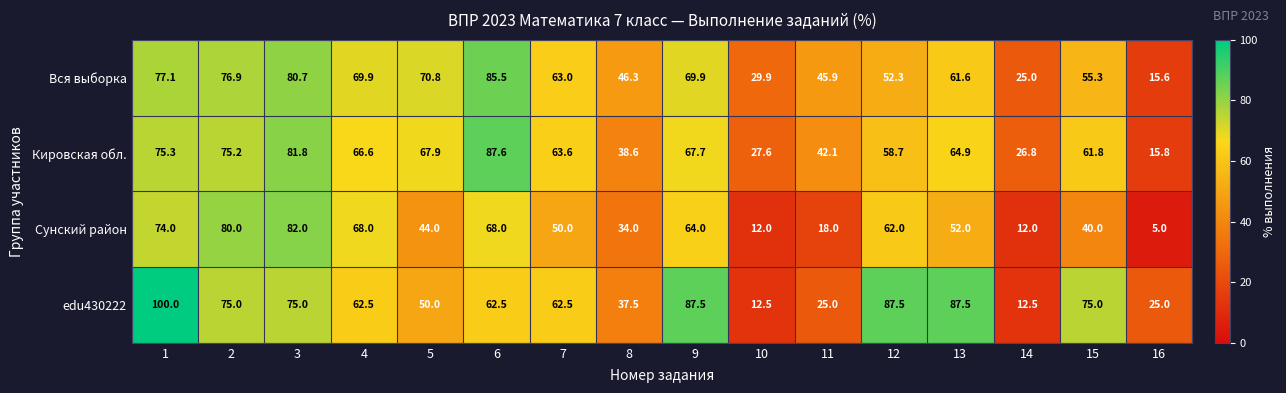

Which series has the largest total across all categories?

edu430222